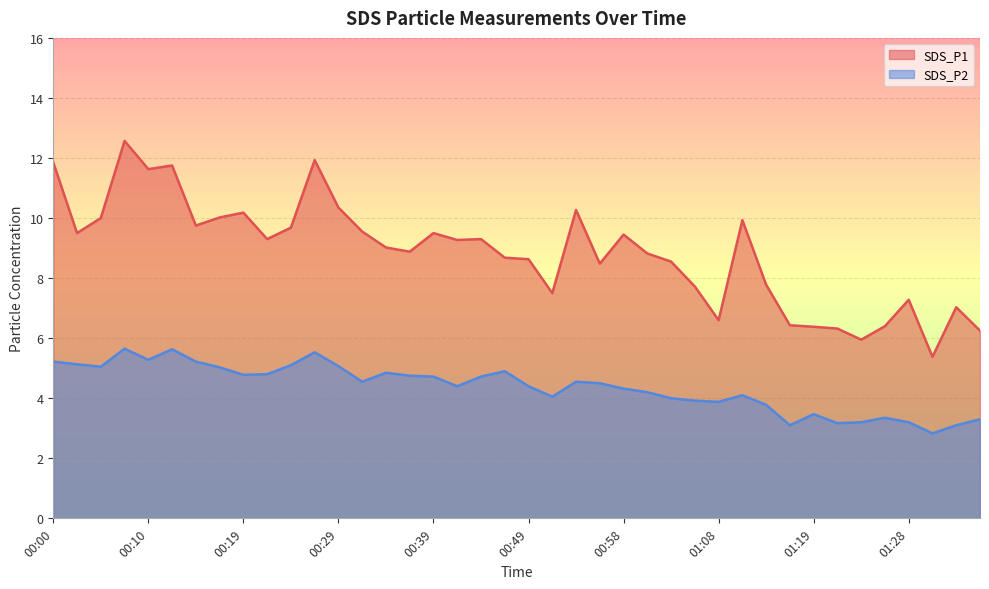

Reading left to right, list all the values displayed in this chart.

SDS_P1: 11.8	9.5	10.0	12.6	11.6	11.8	9.8	10.0	10.2	9.3	9.7	11.9	10.3	9.6	9.0	8.9	9.5	9.3	9.3	8.7	8.6	7.5	10.3	8.5	9.4	8.8	8.6	7.7	6.6	9.9	7.8	6.4	6.4	6.3	6.0	6.4	7.3	5.4	7.0	6.2
SDS_P2: 5.2	5.1	5.0	5.7	5.3	5.6	5.2	5.0	4.8	4.8	5.1	5.5	5.1	4.5	4.8	4.8	4.7	4.4	4.7	4.9	4.4	4.0	4.5	4.5	4.3	4.2	4.0	3.9	3.9	4.1	3.8	3.1	3.5	3.2	3.2	3.4	3.2	2.8	3.1	3.3